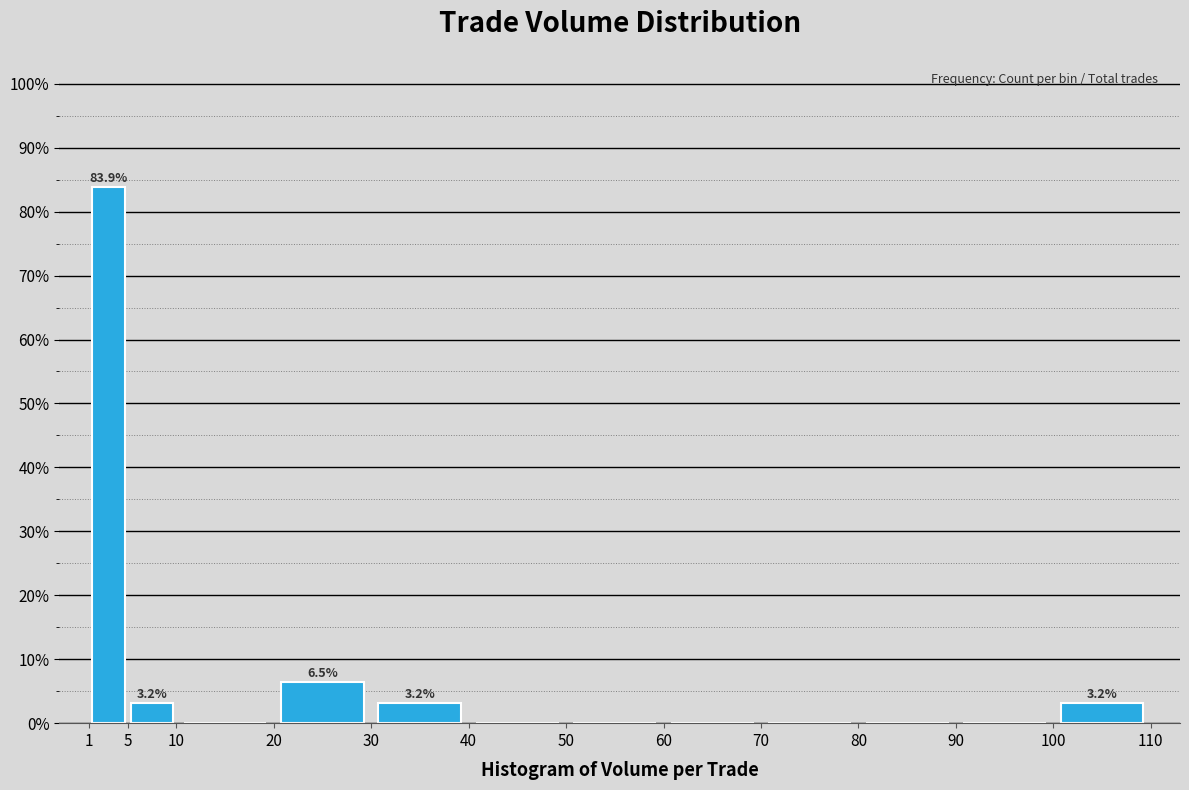

Which range on the x-axis has the tallest bar?

1 to 5